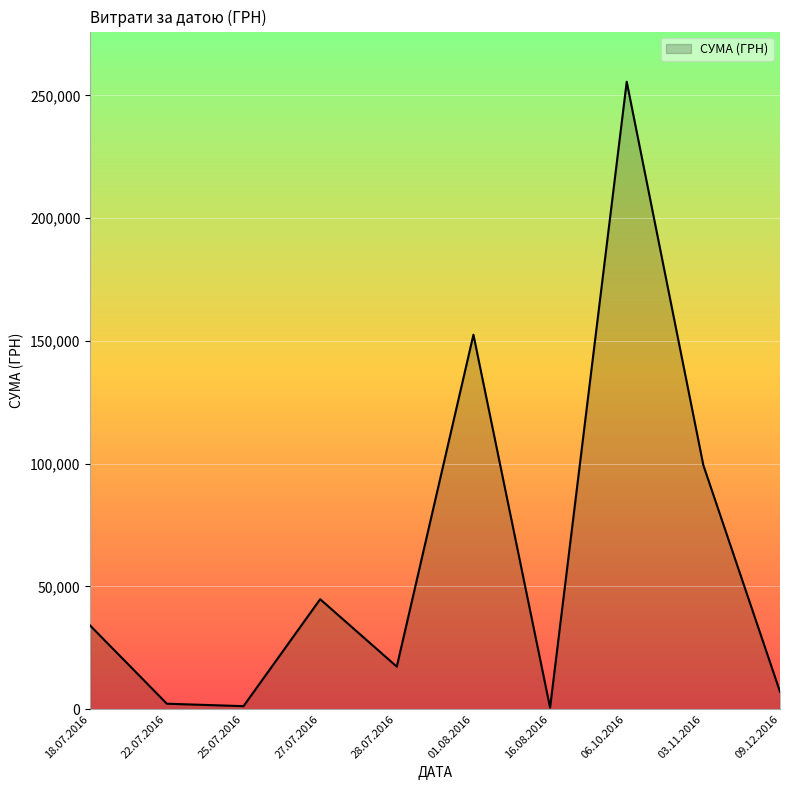

At which category does the chart reach its peak across all series?

06.10.2016